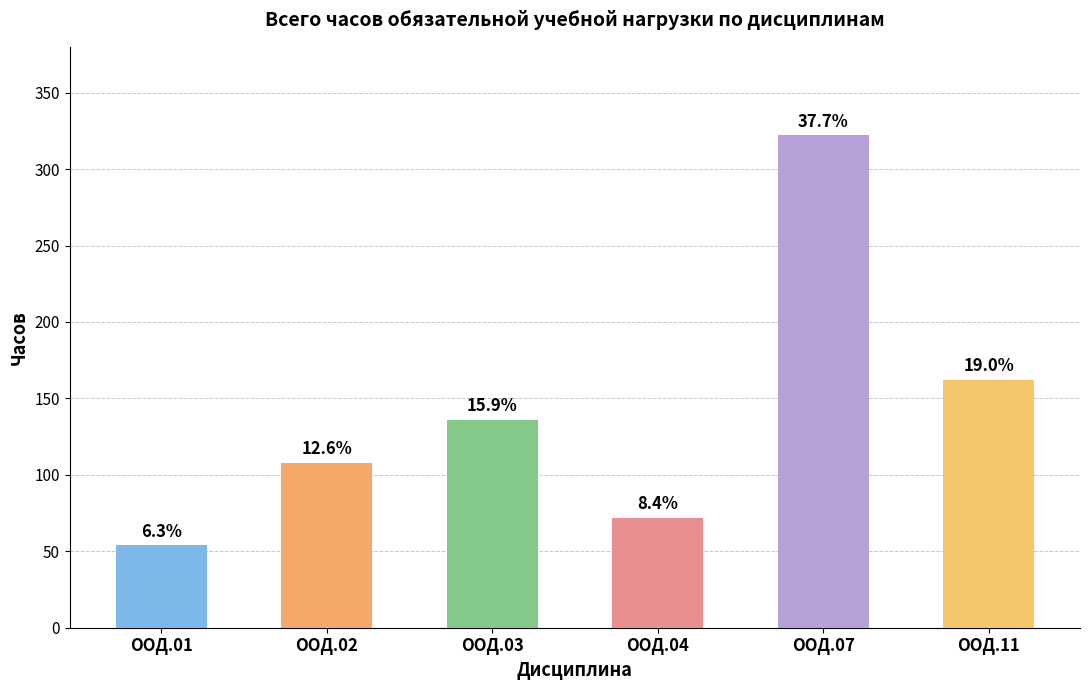

At which label does the data first exceed 136?

ООД.07